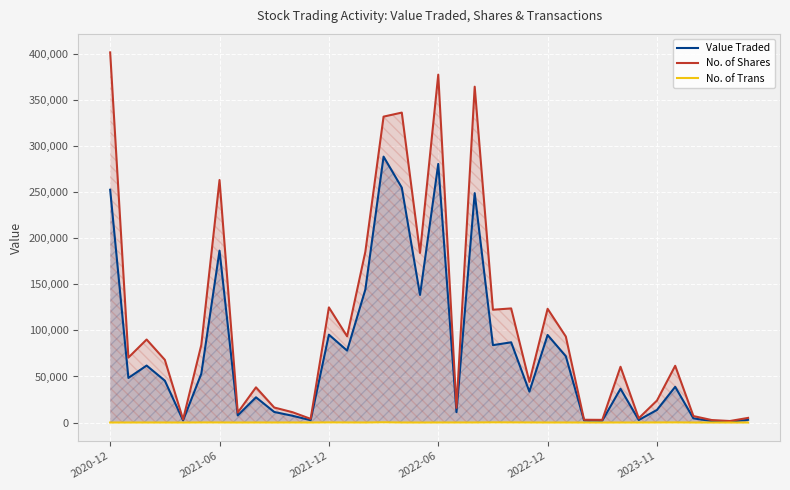

What is the highest value of the No. of Shares series?

401810